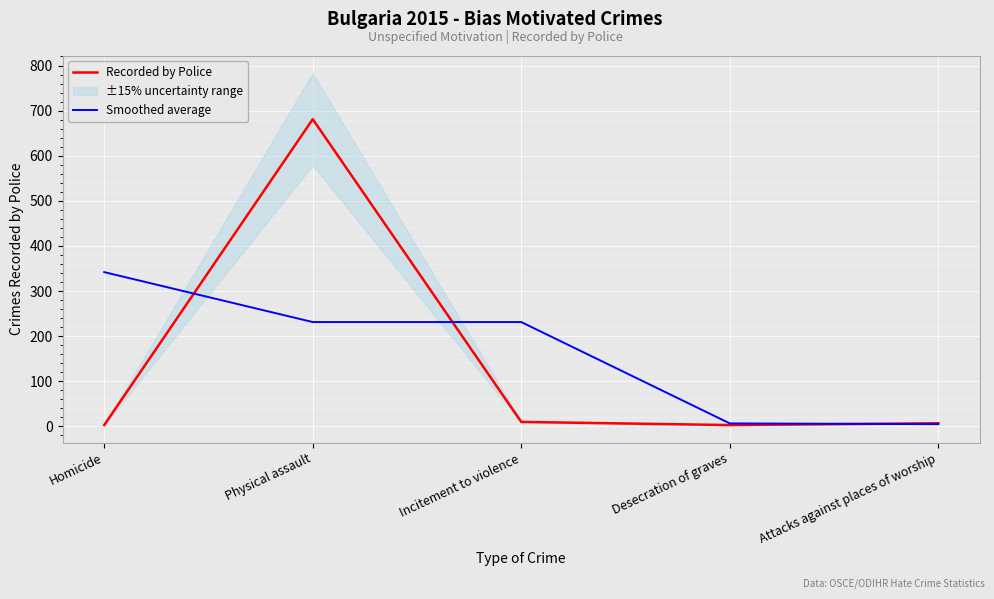

Does the chart display data point markers on the line(s)?

No